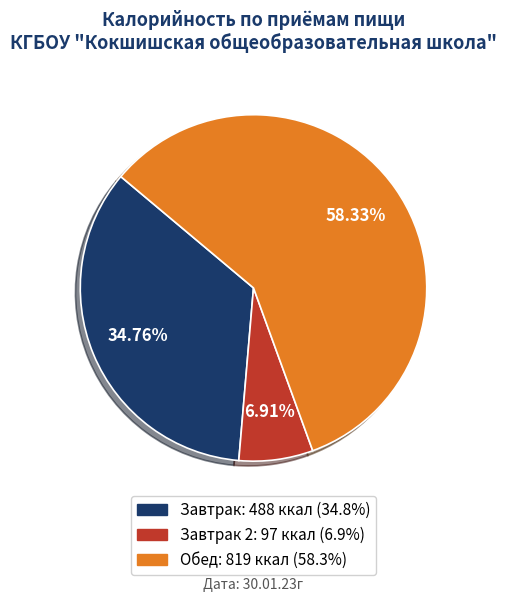

Count the number of slices in the pie.

3